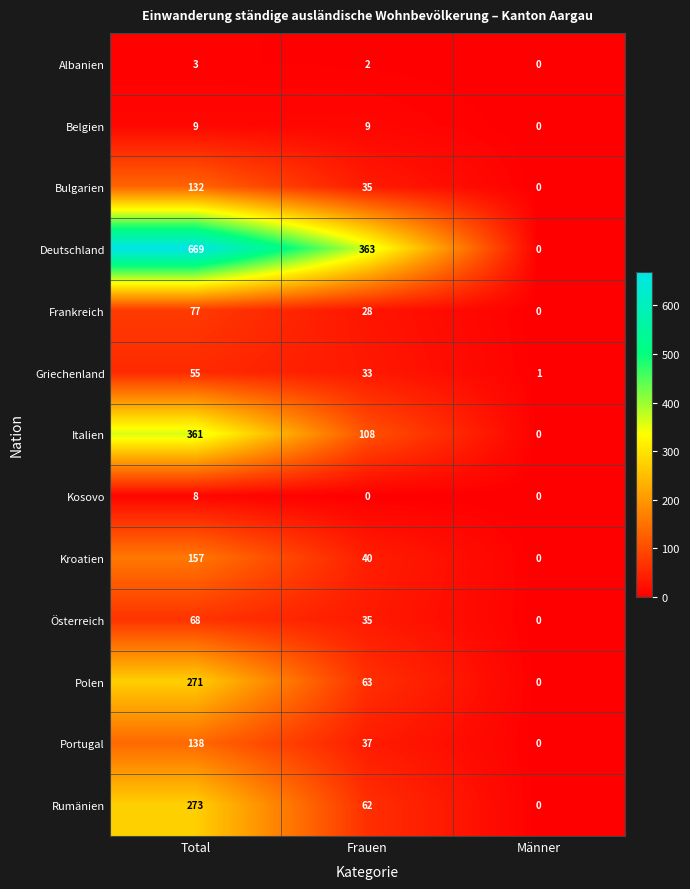

The Bulgarien series shows 214 at Total. True or false?

False